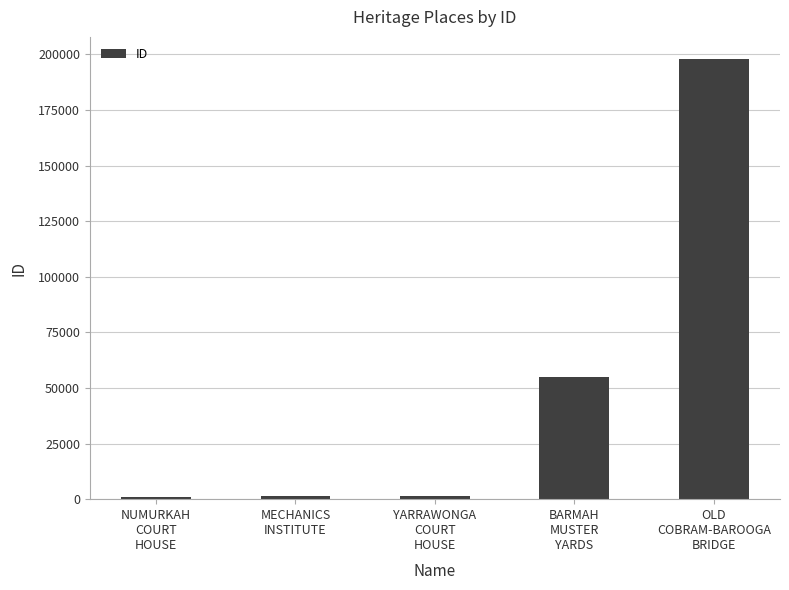

What is the greatest value displayed?

197955